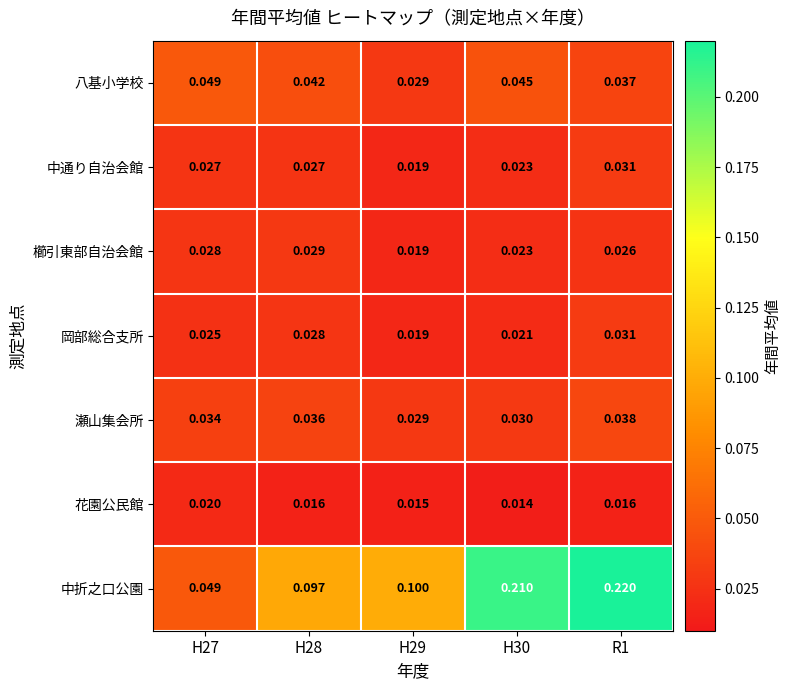

Count the number of categories in the chart.

5